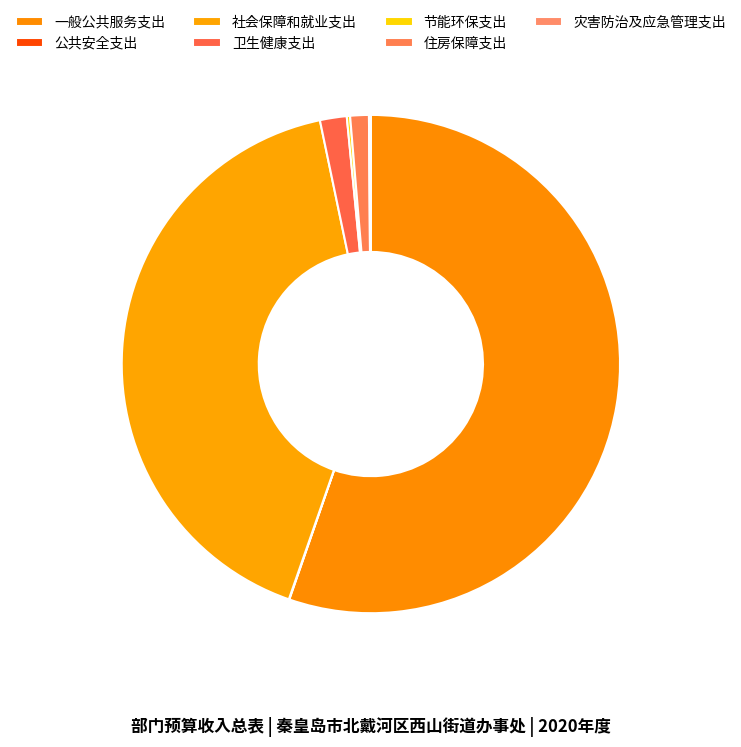

To the nearest percent, what is the difference between the largest and smallest slice percentages?

55%